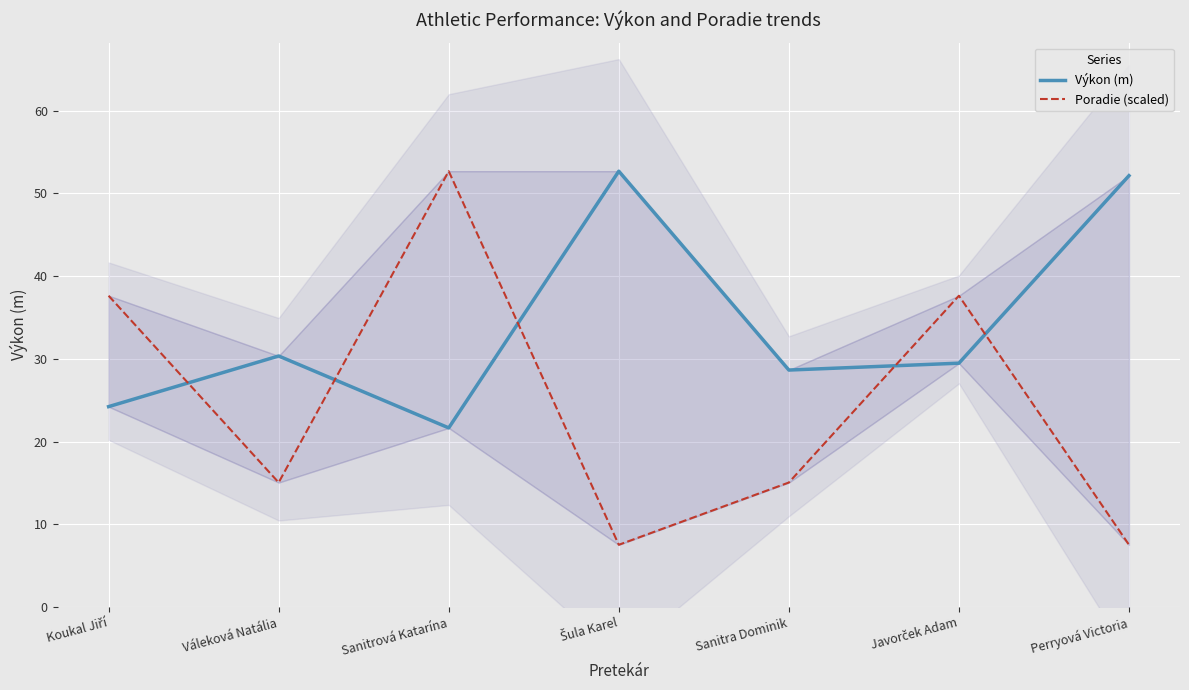

Is this an area chart (filled region under the line)?

No